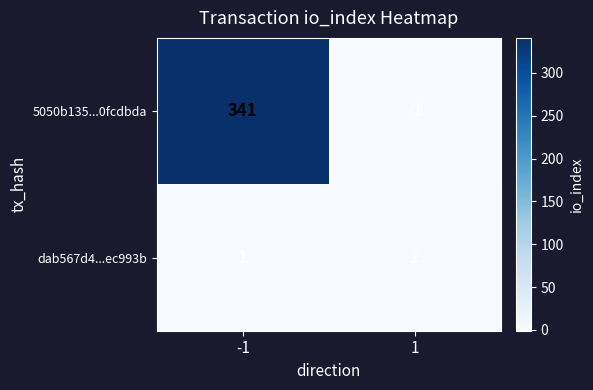

How many data points does each series have?

2